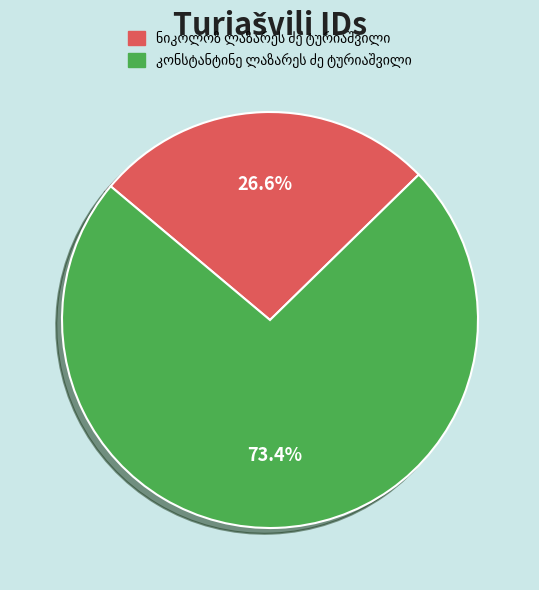

Is there a majority slice in this chart?

Yes